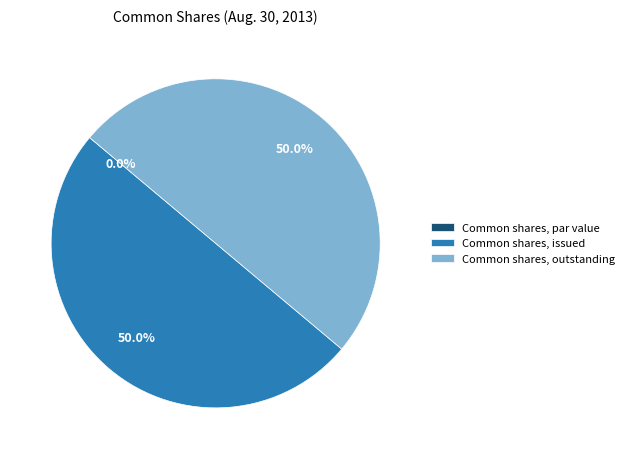

What portion of the pie excludes Common shares, issued?

50.0%